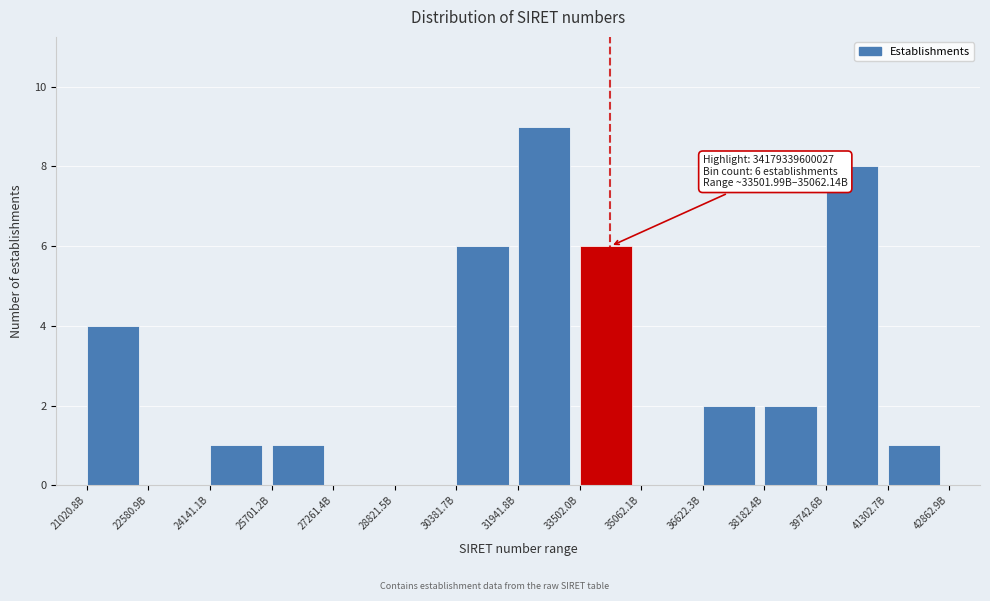

Reading right to left, what are all the values shown in this chart?

41302.7B=1	39742.6B=8	38182.4B=2	36622.3B=2	35062.1B=0	33502.0B=6	31941.8B=9	30381.7B=6	28821.5B=0	27261.4B=0	25701.2B=1	24141.1B=1	22580.9B=0	21020.8B=4